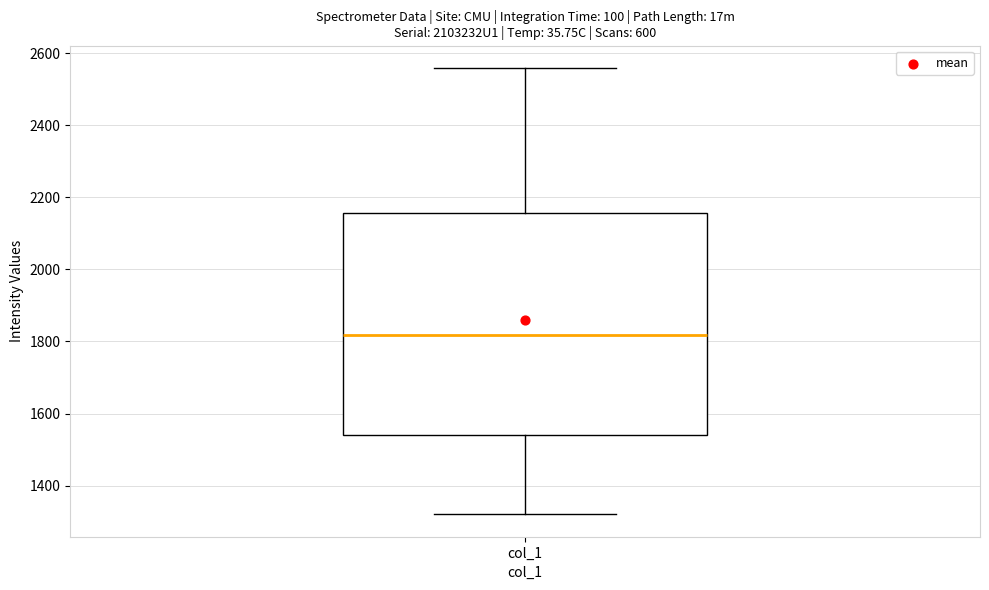

Read this box plot against the y-axis: the position of the median line, the range covered by the box, and the ends of both whiskers. The values are not printed on the chart, so give them approximately, as read against the axis.

median 1820, box 1540 to 2160, whiskers 1320 to 2560